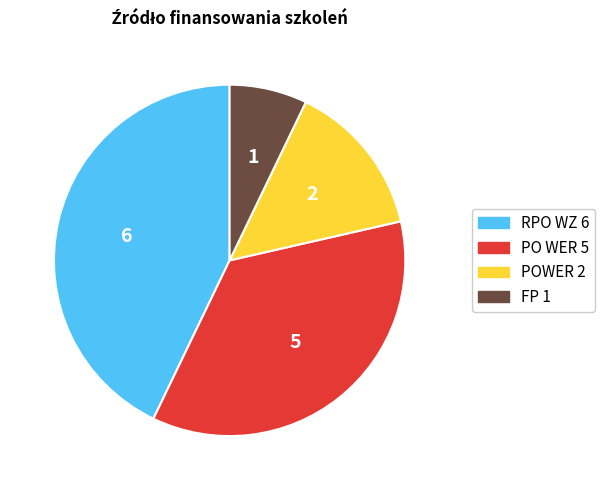

Between POWER and FP, which is larger?

POWER